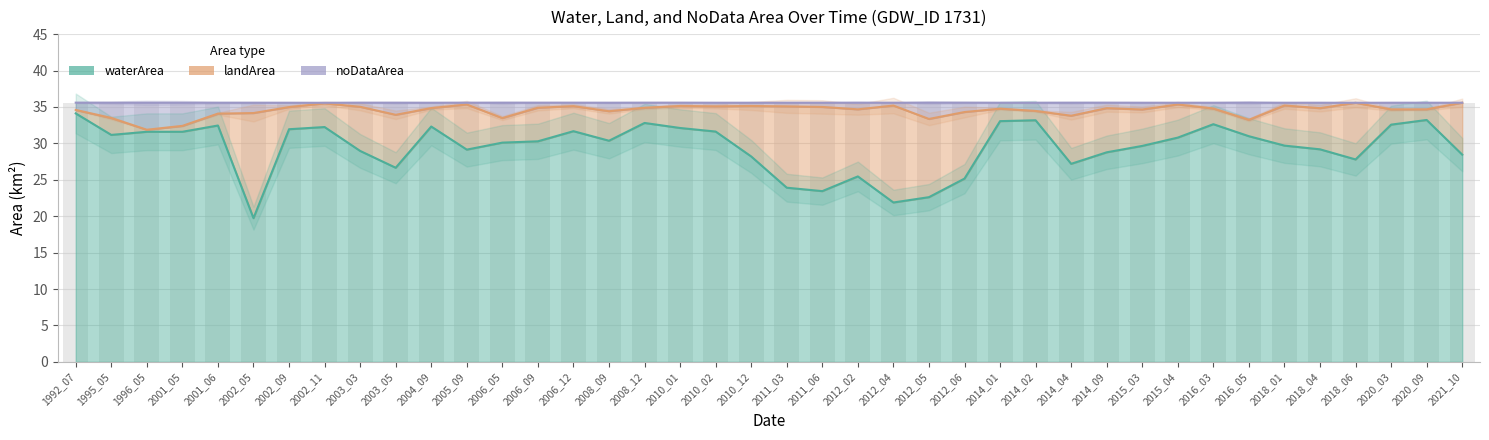

Which series has the widest spread of values?

waterArea